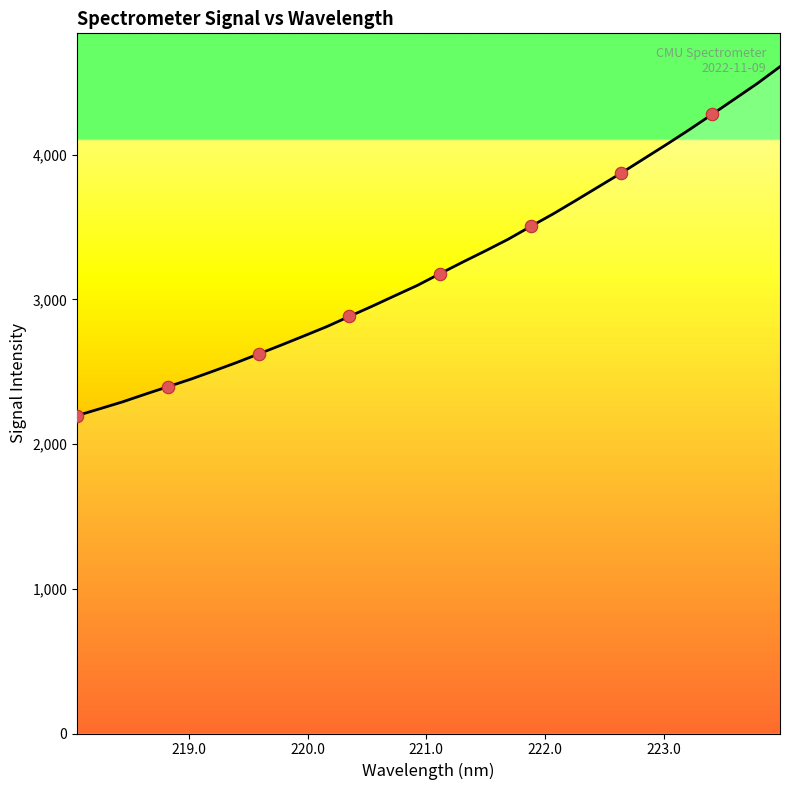

What is the difference between the maximum and minimum values?

2411.1